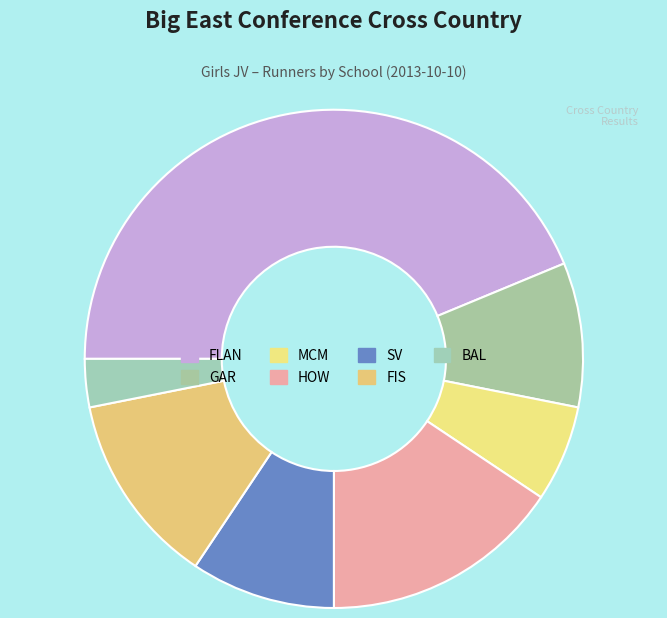

Which slice is the largest?

FLAN